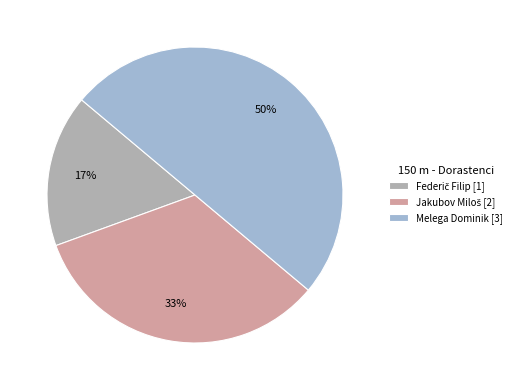

To the nearest percent, what is the average slice percentage?

33%